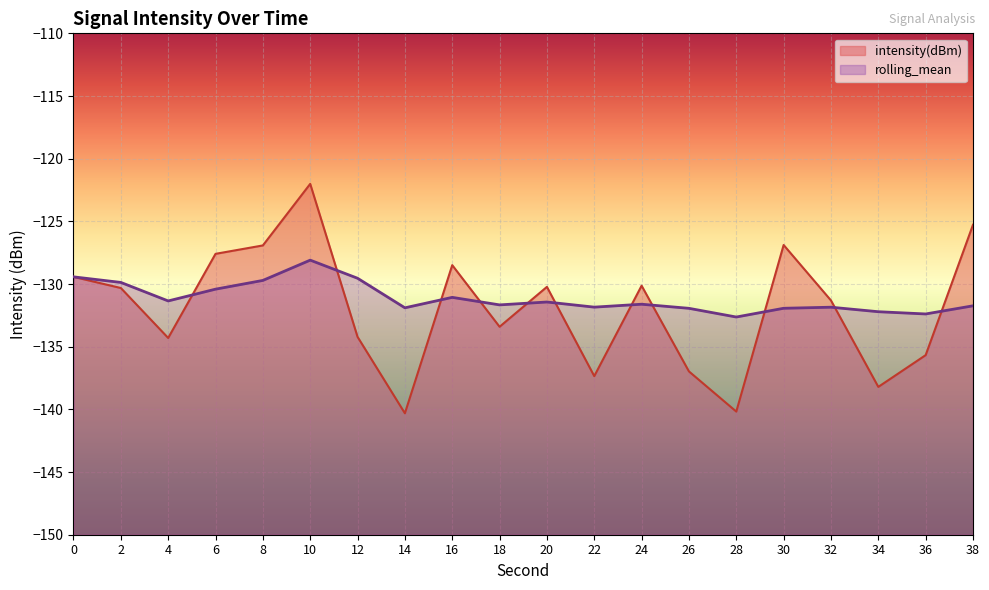

List the labels in order of rolling_mean value, largest first.

10, 0, 12, 8, 2, 6, 16, 4, 20, 24, 18, 38, 22, 32, 14, 30, 26, 34, 36, 28